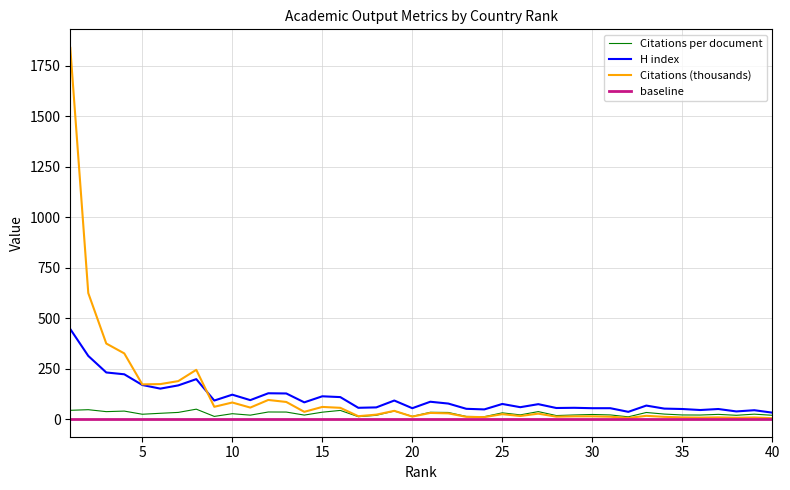

Where do Citations (thousands) and Citations per document first cross each other?

19 and 20